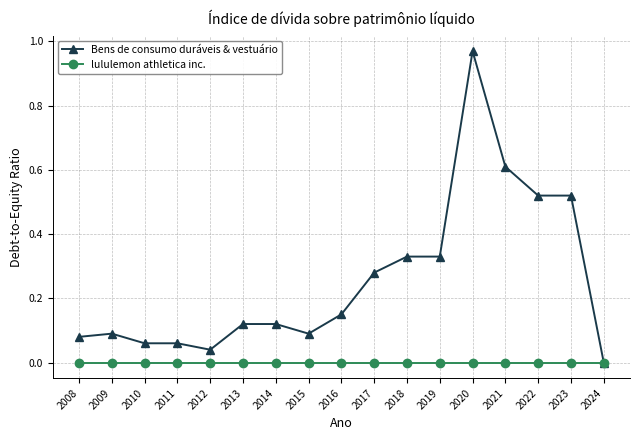

Rank the series by their average value, from lowest to highest.

lululemon athletica inc., Bens de consumo duráveis & vestuário